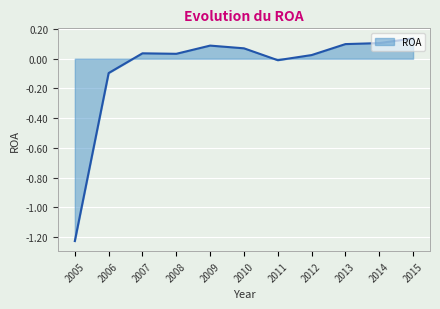

Is it true that the value at 2014 is 0.0?

False